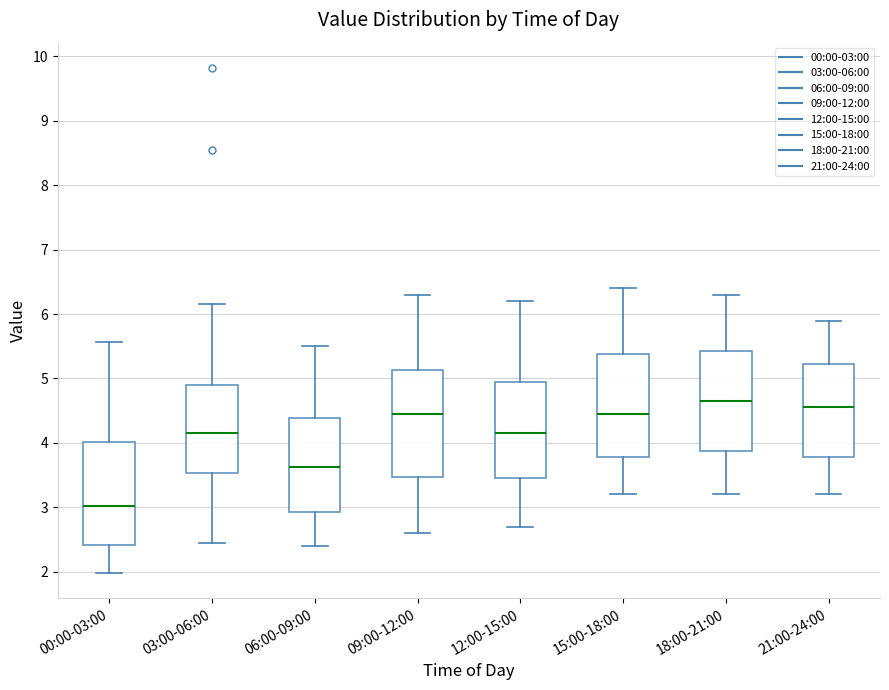

Which box has the highest median line?

18:00-21:00